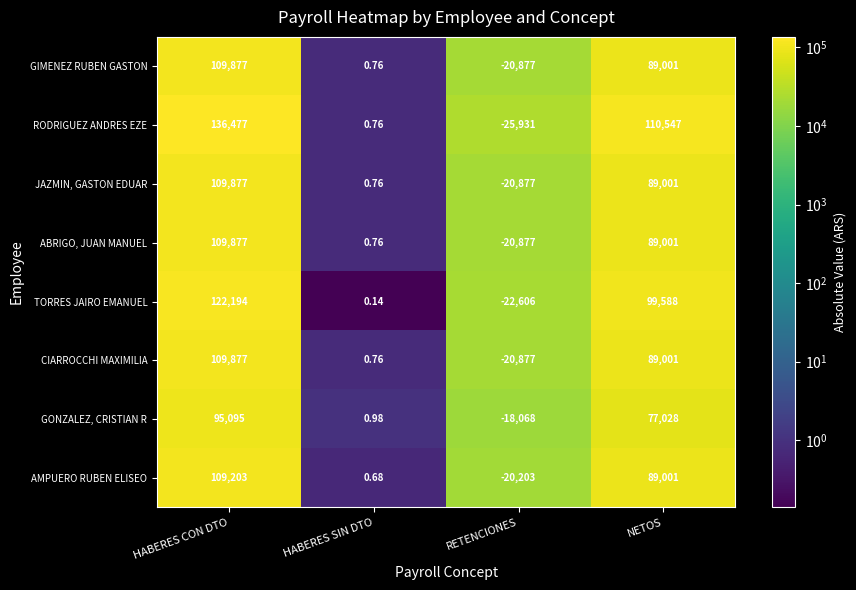

Where is RODRIGUEZ ANDRES EZE nearest to the value 55273?

HABERES SIN DTO